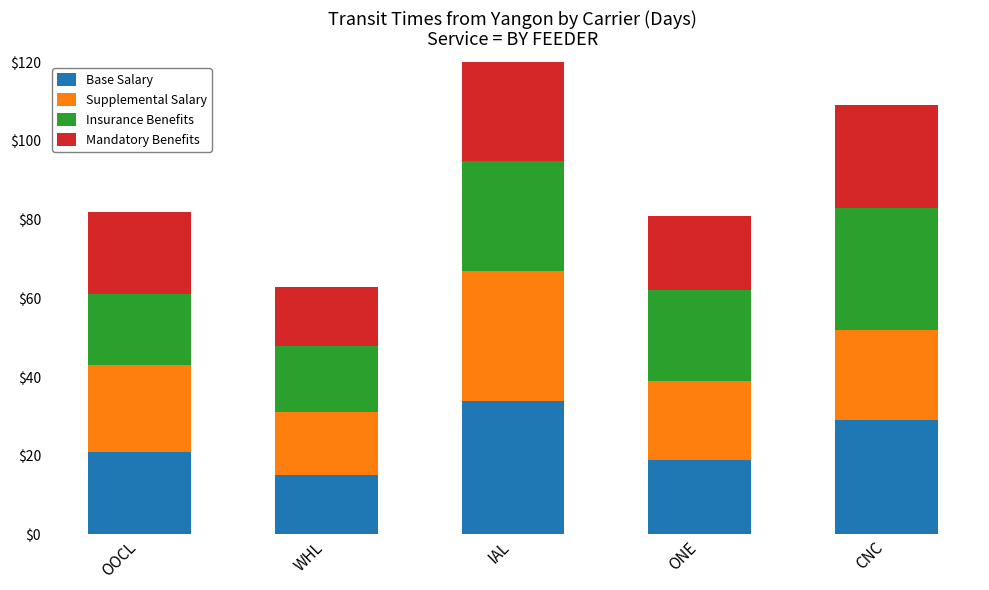

What is the sum of the Insurance Benefits values at WHL and CNC?

48